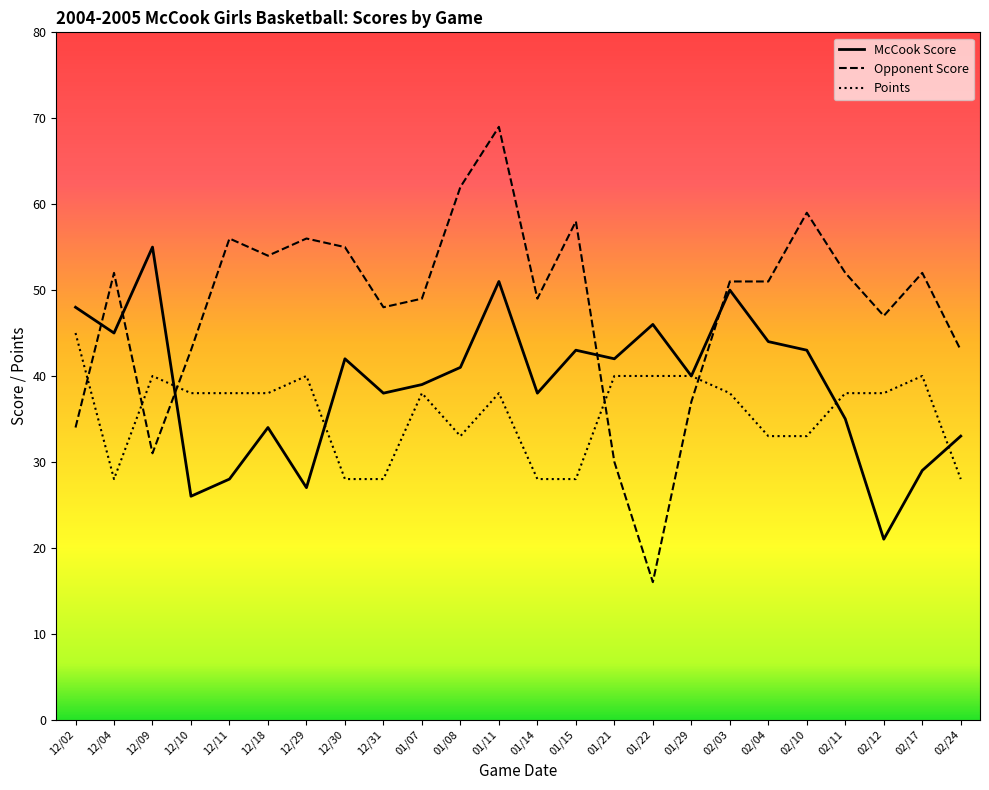

Which series has the widest spread of values?

Opponent Score